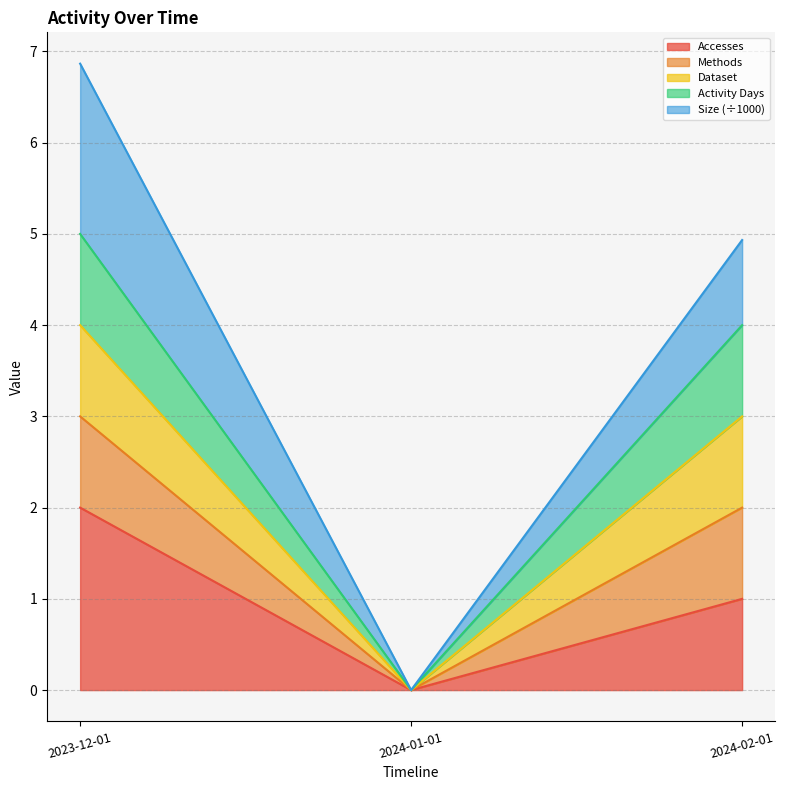

Which label corresponds to the smallest value in the chart?

2024-01-01